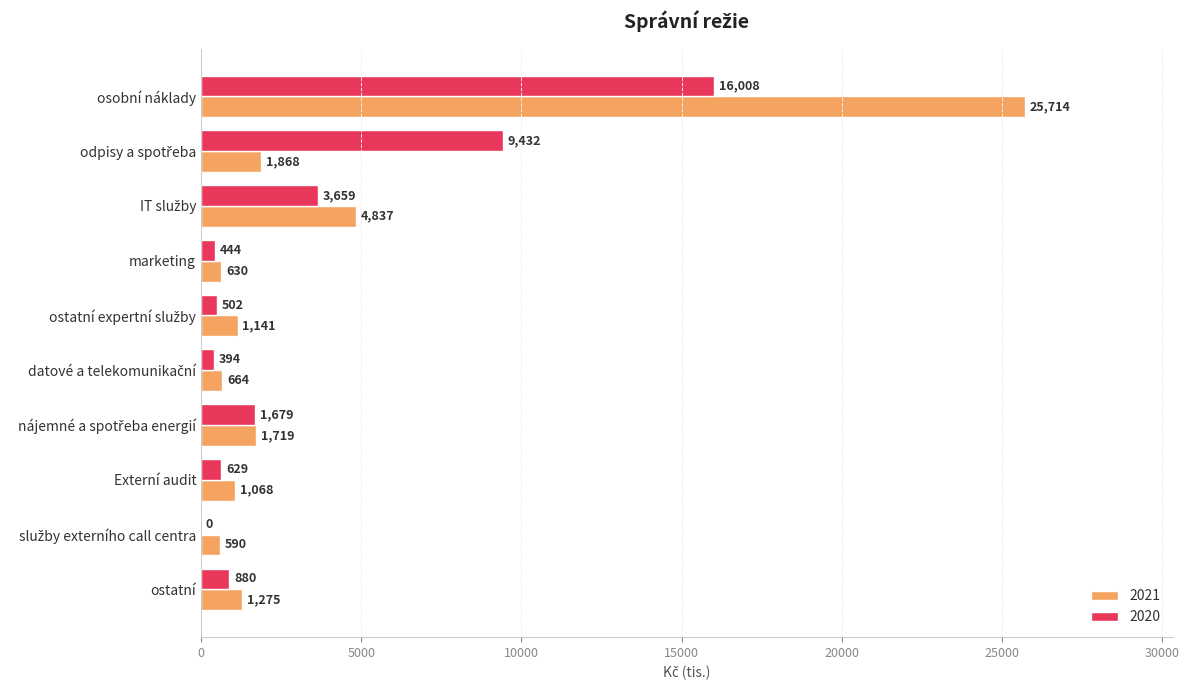

Count the number of categories in the chart.

10